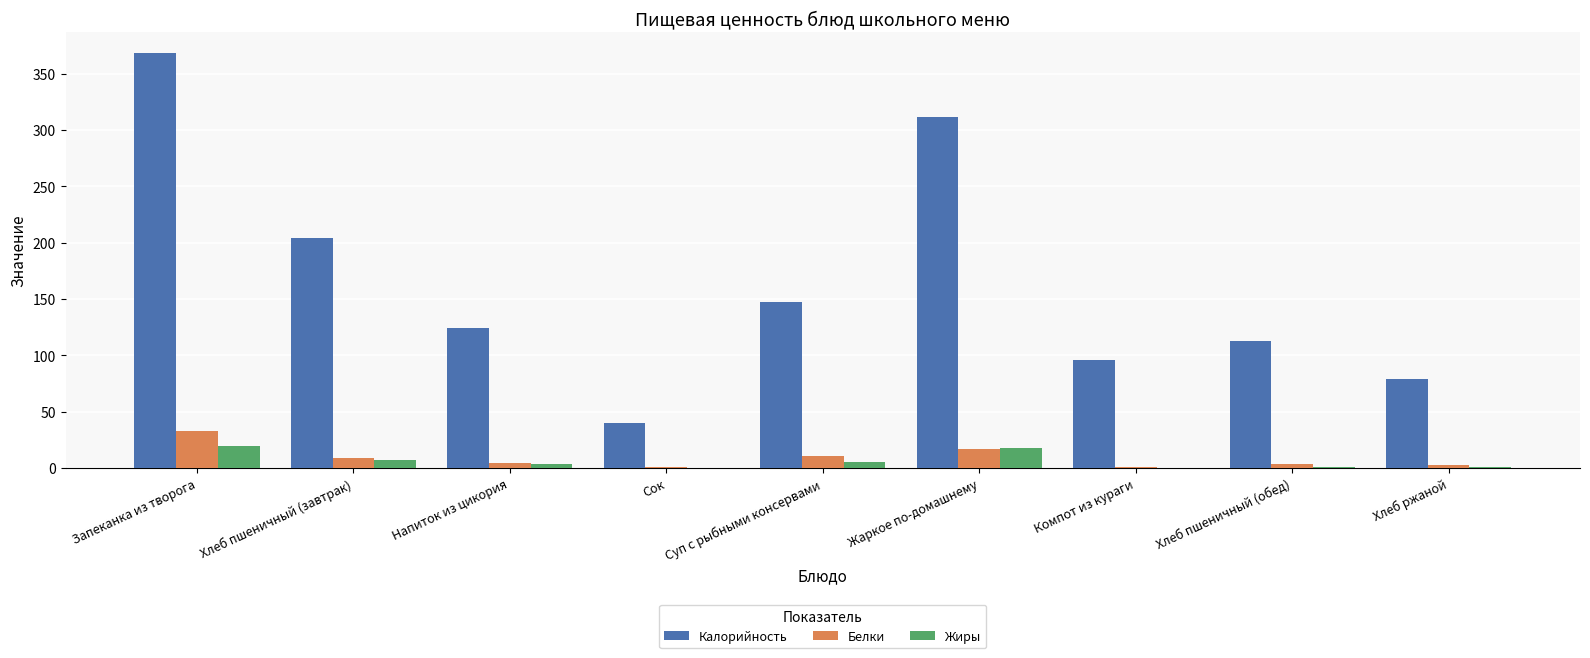

Which series has the largest range (max minus min)?

Калорийность